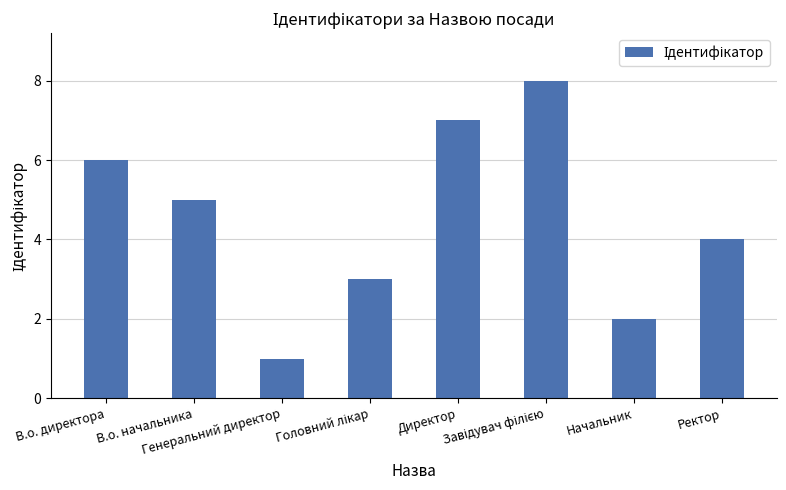

What is the value of the 2nd bar from the left?

5